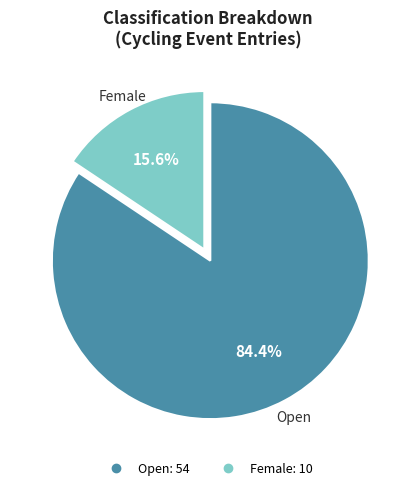

Does any single category account for the majority?

Yes